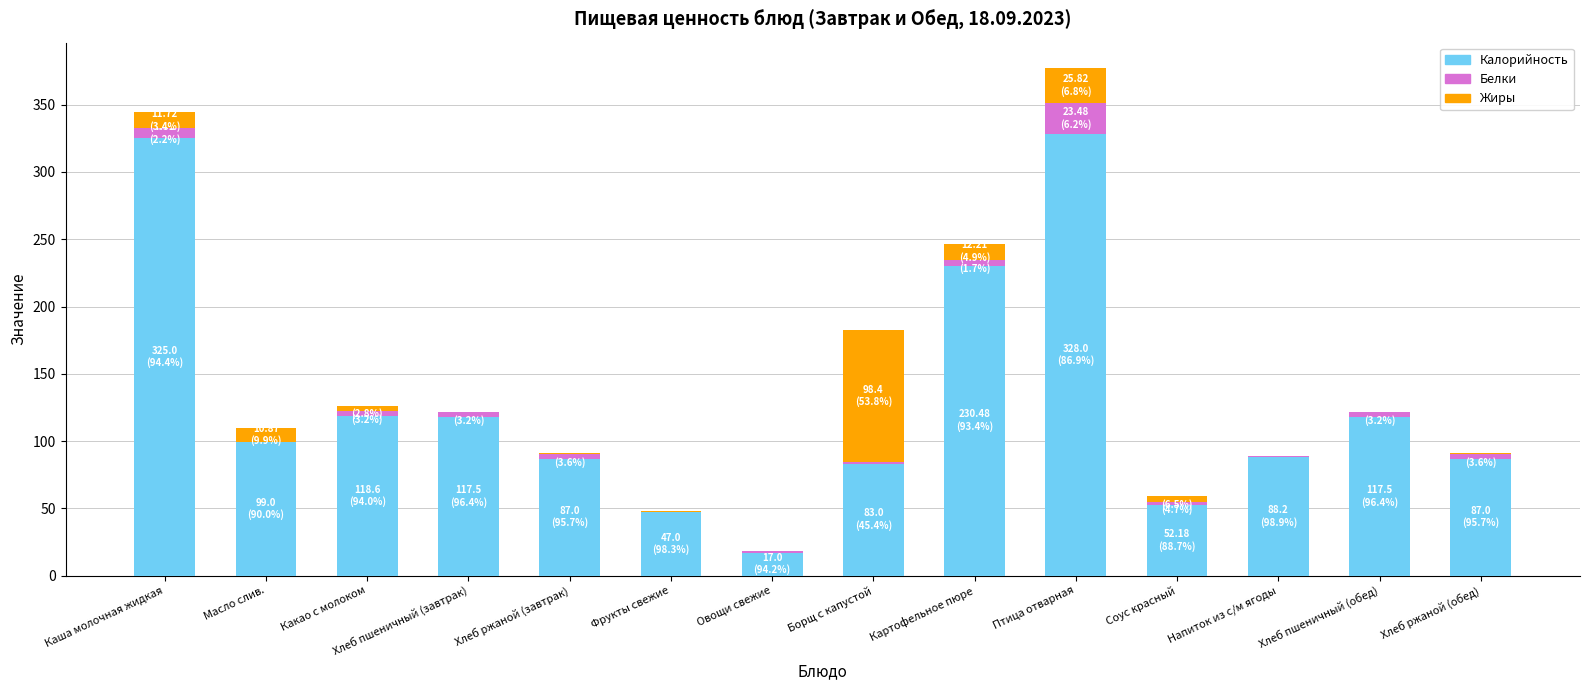

The Калорийность series shows 87.0 at Хлеб ржаной (завтрак). True or false?

True